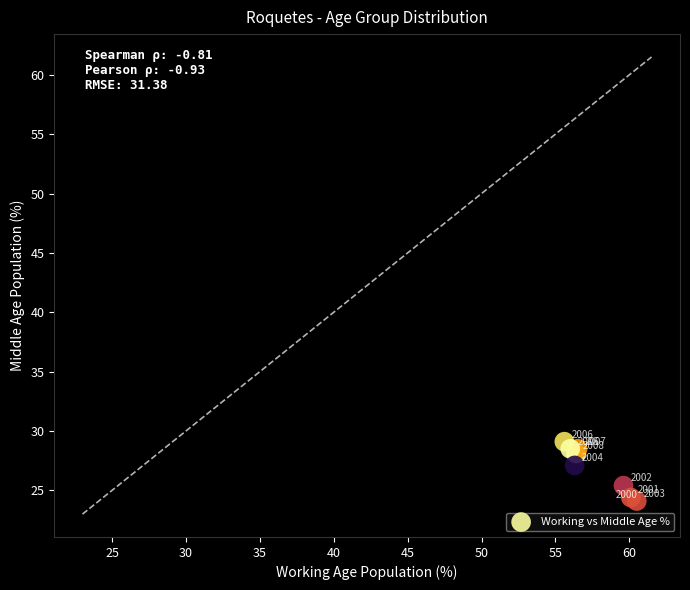

What Y value in the scatter plot is closest to 26?

25.4